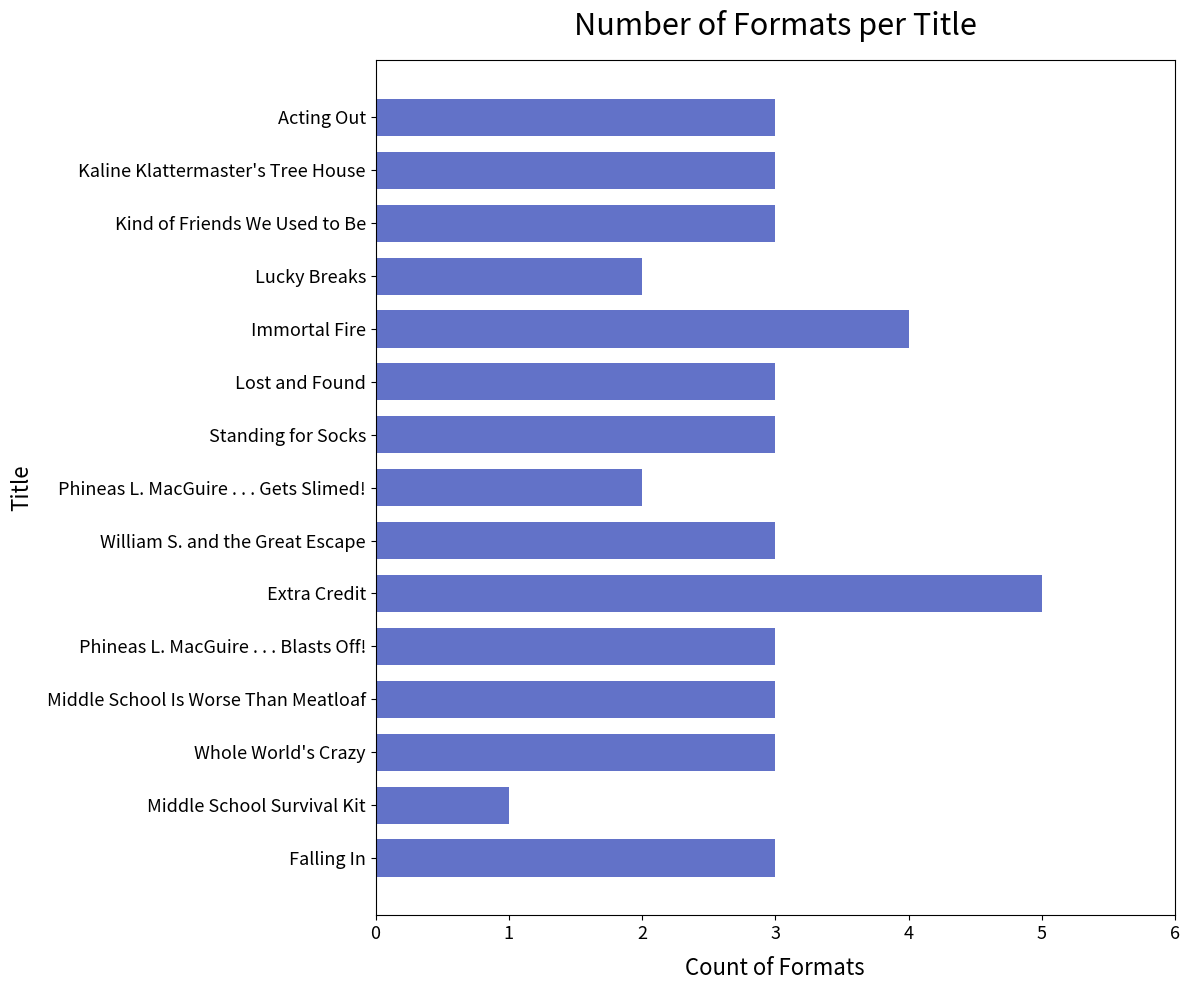

Which category has the lowest value across all series?

Middle School Survival Kit